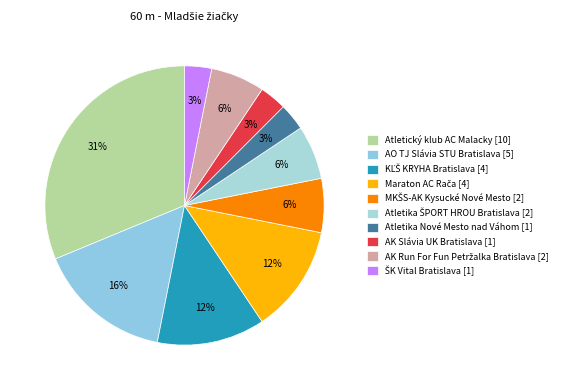

What is the change in value from AK Slávia UK Bratislava to AK Run For Fun Petržalka Bratislava?

+1